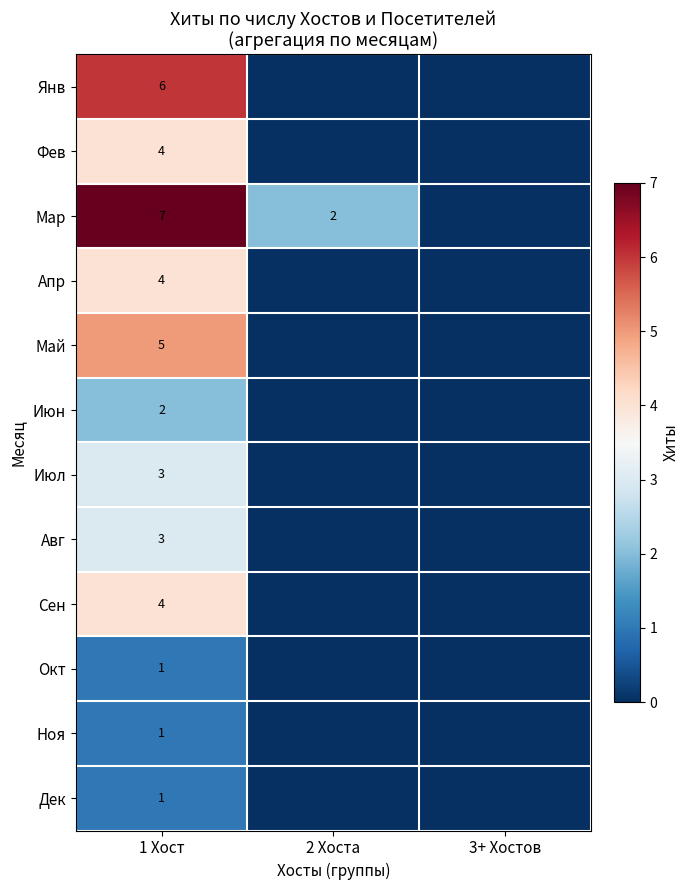

What is the total value across all series at 1 Хост?

41